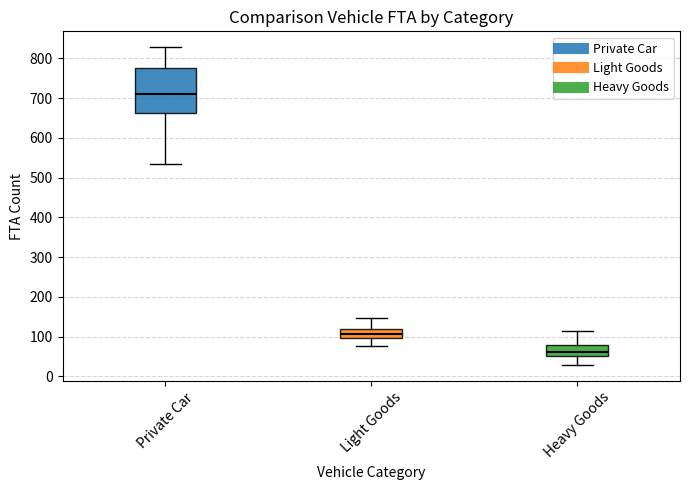

Reading left to right, transcribe this box plot: for each box, give where its median line is, the range the box spans, and where its two whiskers end, as read against the y-axis. The values are not printed on the chart, so give them approximately, as read against the axis.

Private Car: median 710, box 660 to 780, whiskers 540 to 830
Light Goods: median 110, box 100 to 120, whiskers 80 to 150
Heavy Goods: median 60, box 50 to 80, whiskers 30 to 110